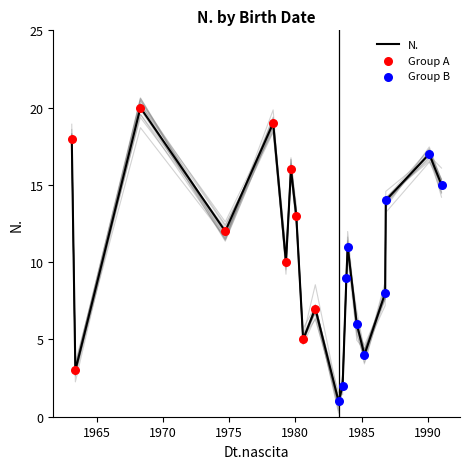

Approximately how many times larger is the value at 1981-07-06 compared to 1983-11-10?

0.8